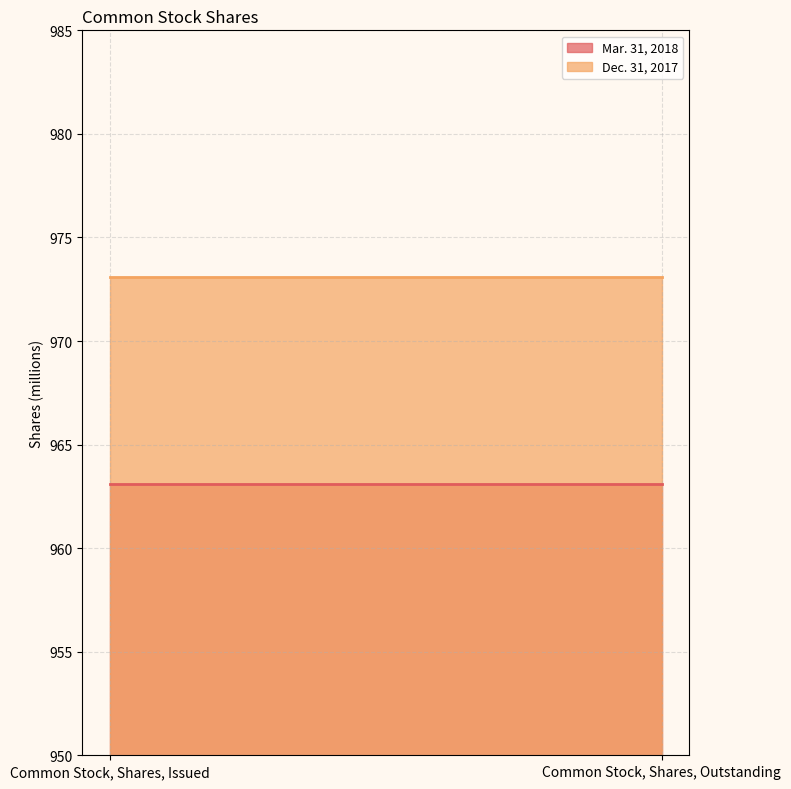

What is the value of the Dec. 31, 2017 point at the 1st from the left?

973.1